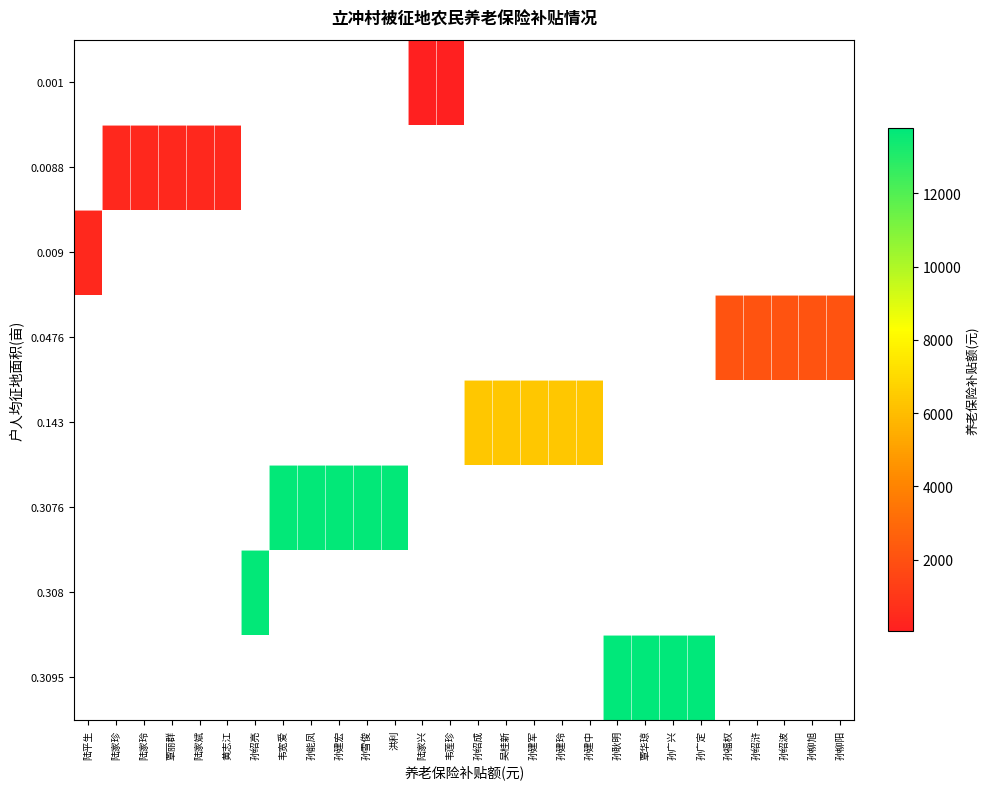

Count the number of data series in this chart.

8